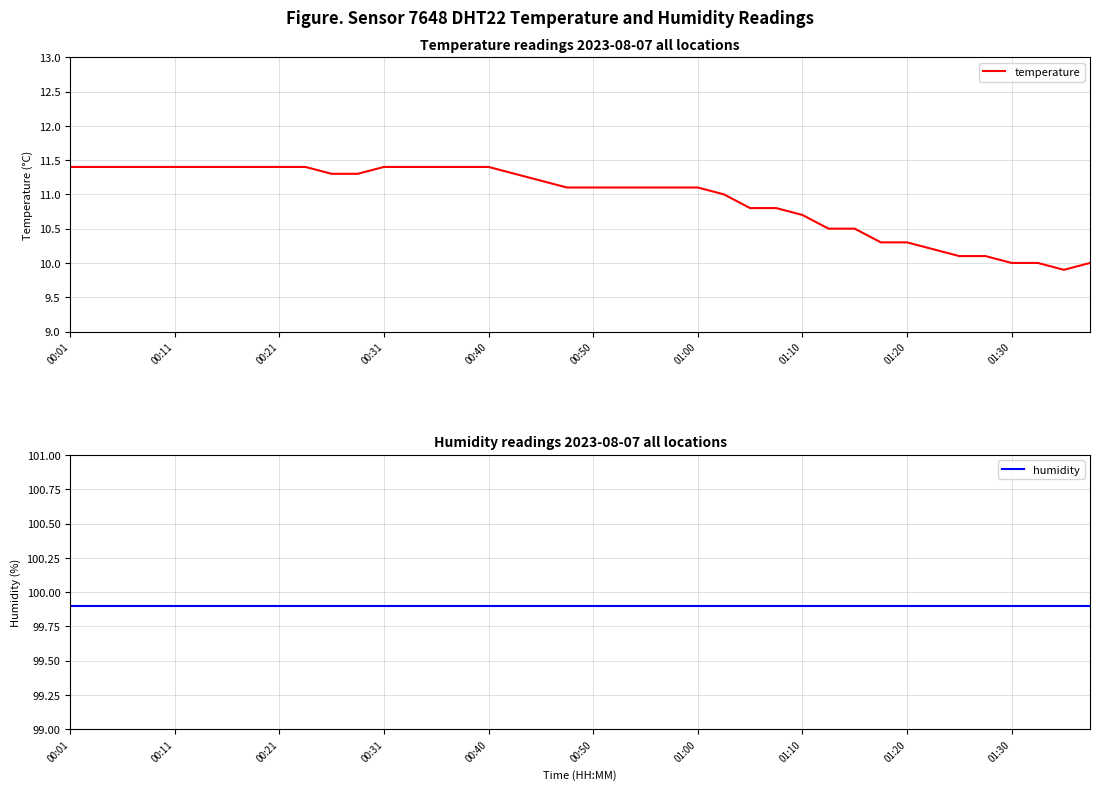

Does the chart display data point markers on the line(s)?

No